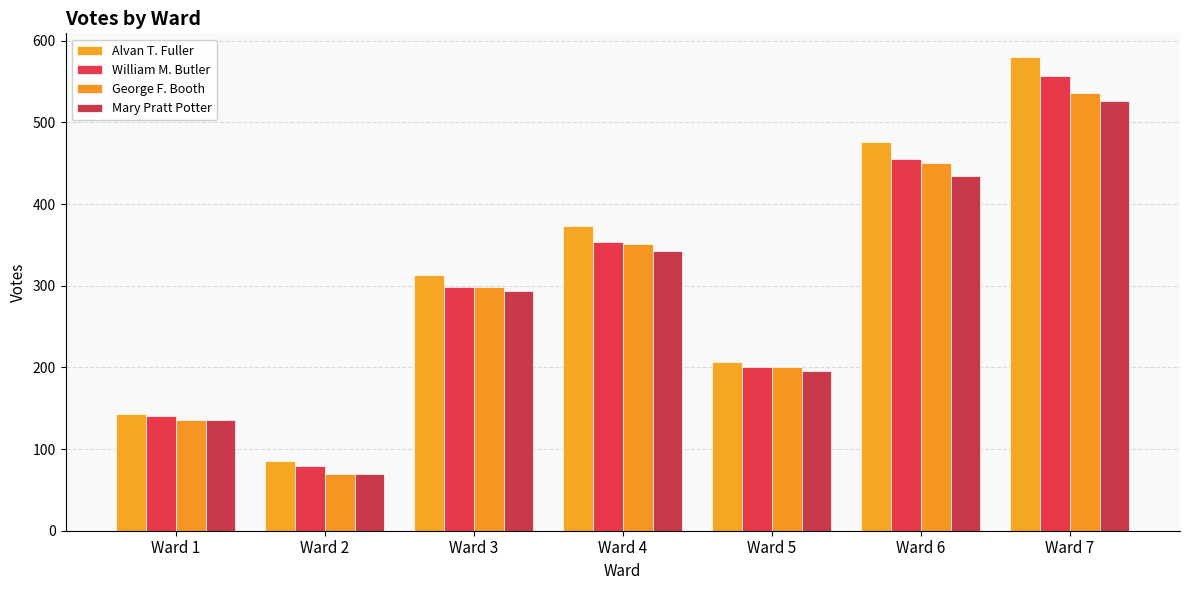

Between Ward 1 and Ward 6, which series saw the biggest shift?

Alvan T. Fuller